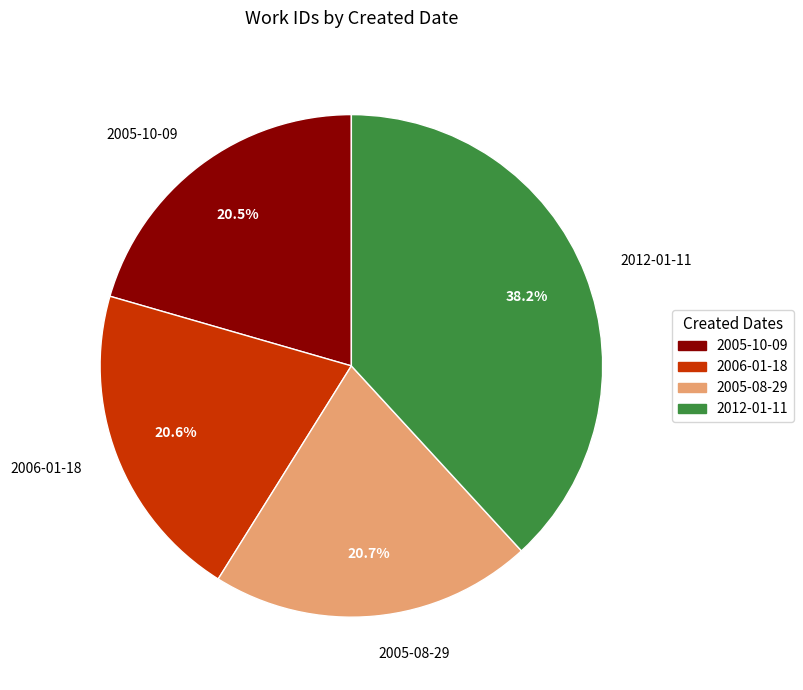

To the nearest percent, what is the combined percentage of 2005-10-09 and 2012-01-11?

59%